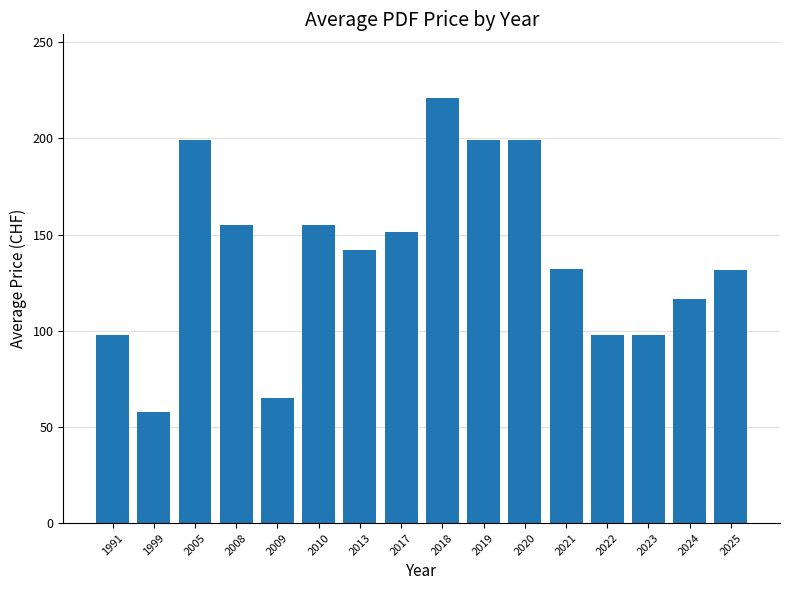

What is the minimum value shown in the chart?

57.5